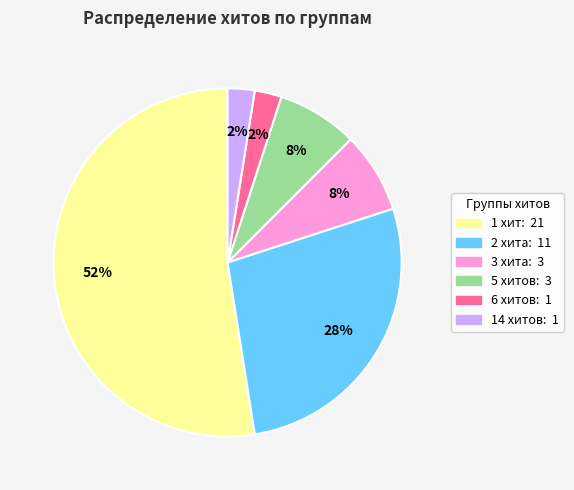

To the nearest percent, what is the average slice percentage?

17%